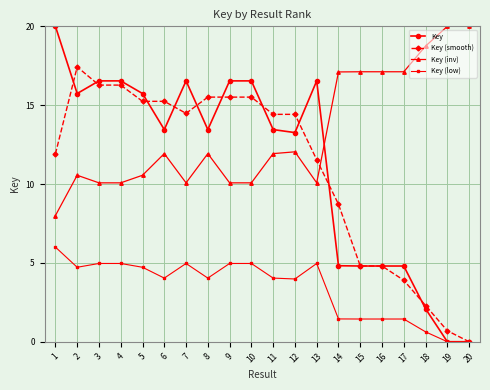

At which category does Key (smooth) reach its first local peak?

2